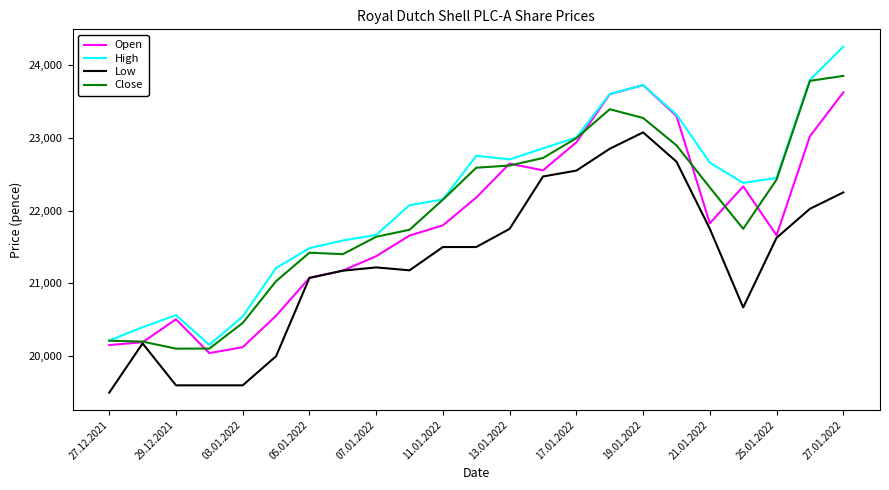

True or false: Low and High cross at least once.

False